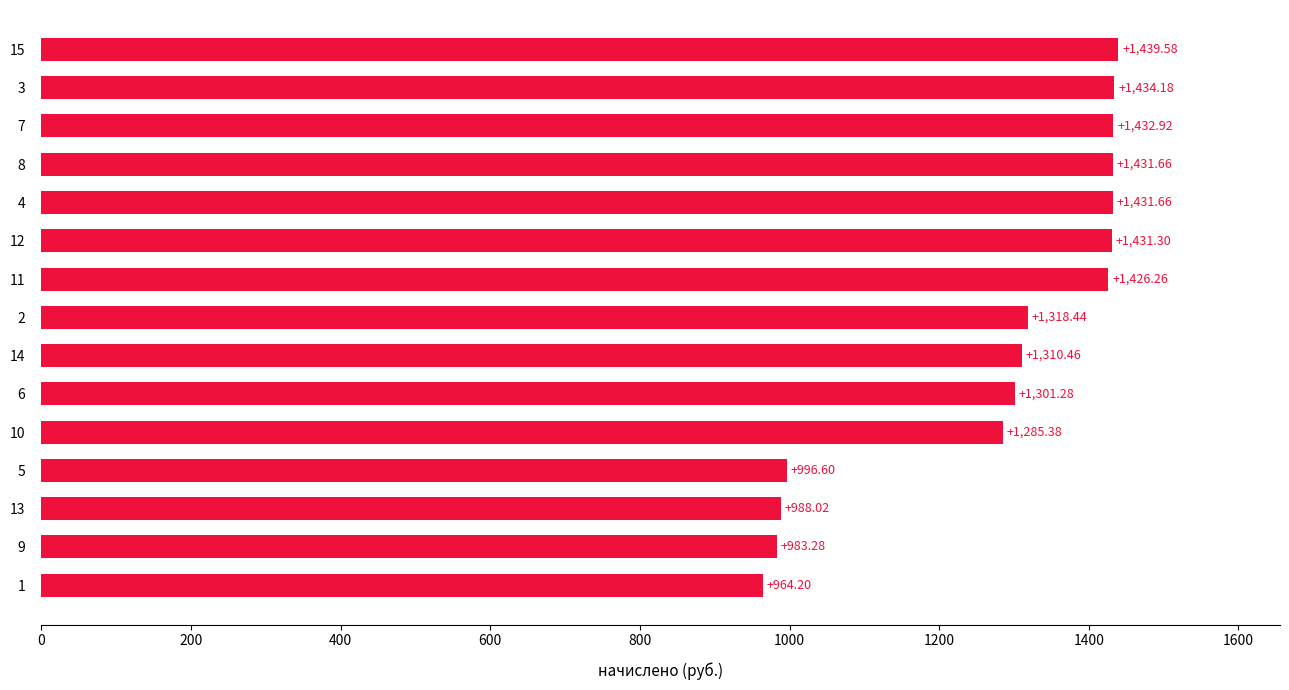

Read the value at 14.

1310.5